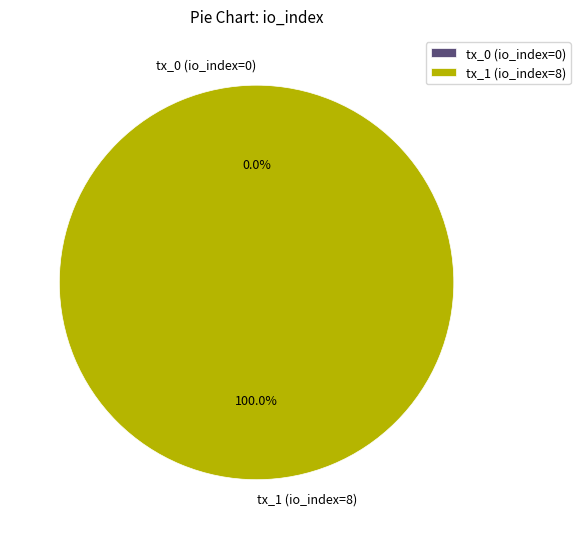

Which slice is the smallest?

tx_0 (io_index=0)